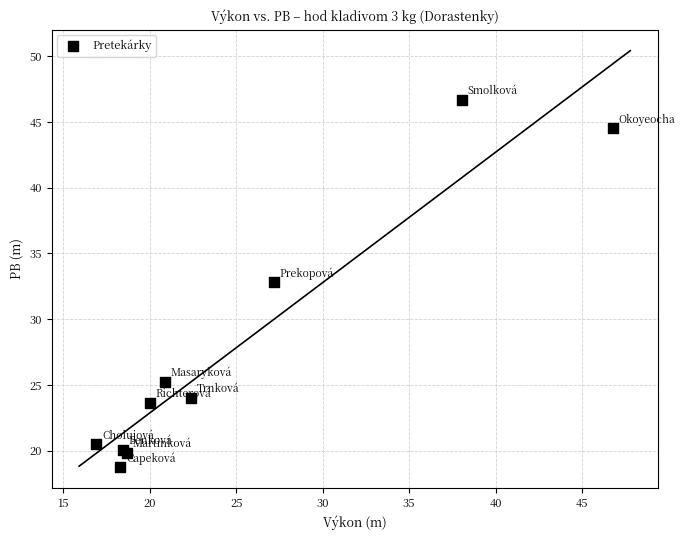

What Y value in the scatter plot is closest to 32?

32.8